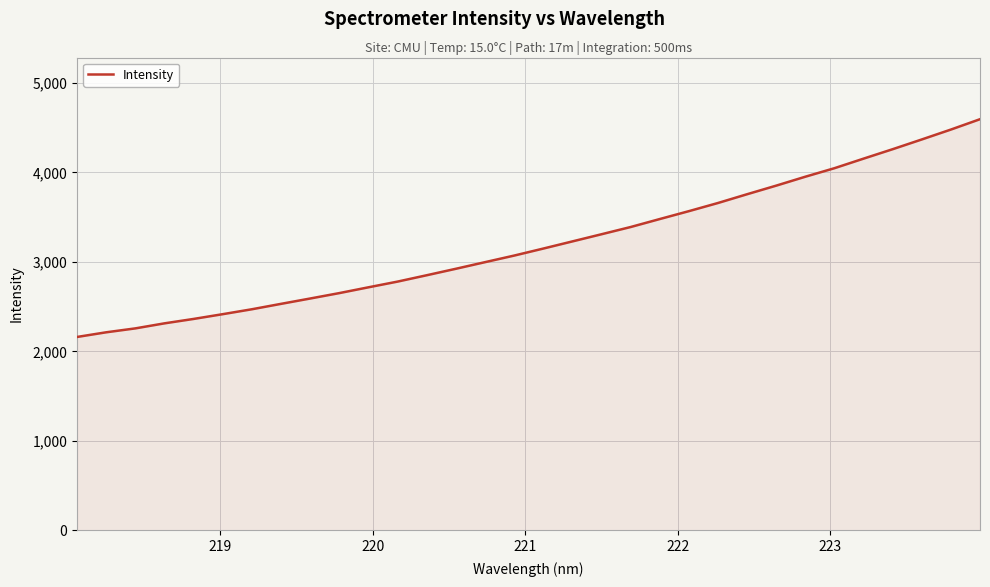

What is the difference between the maximum and minimum values?

2435.2